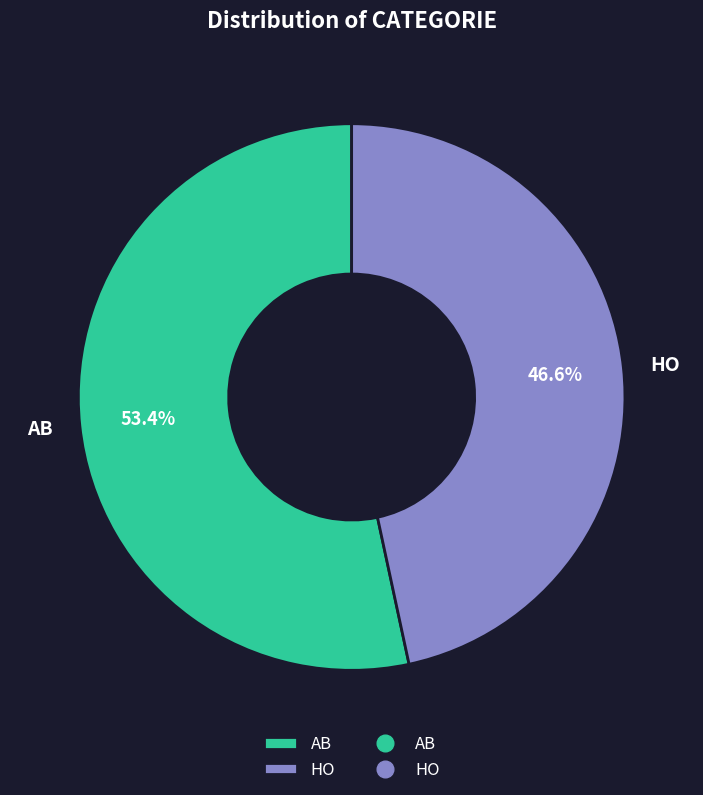

What percentage is the AB slice, to the nearest percent?

53%